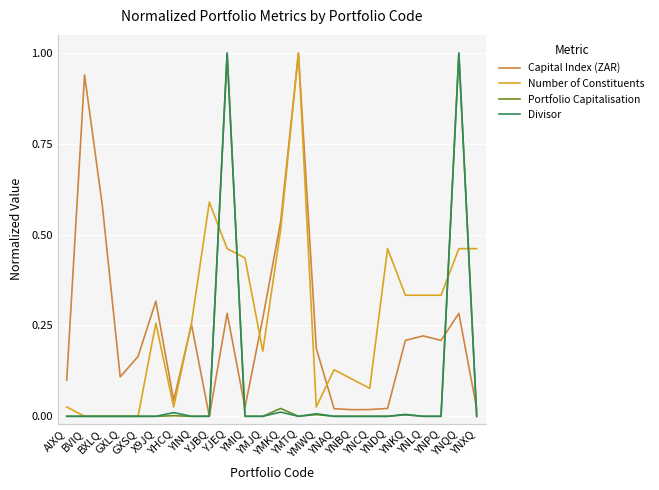

What is the greatest value displayed?

1.0